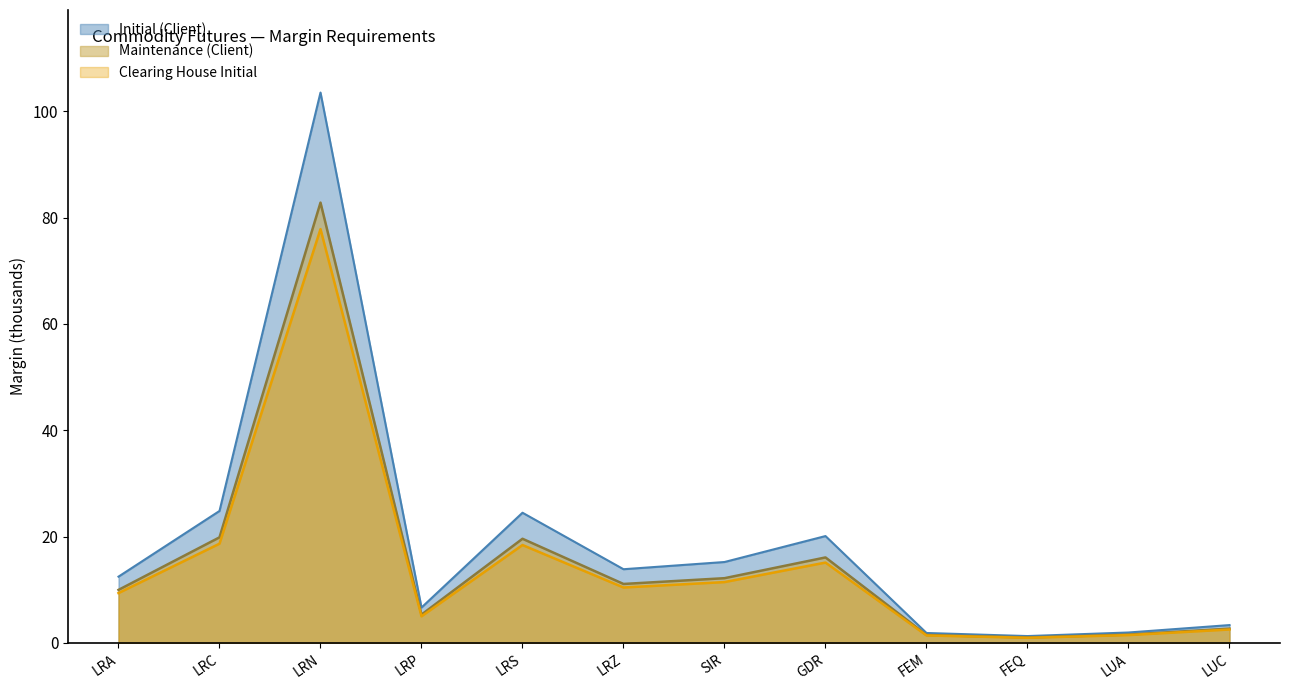

True or false: Clearing House Initial and Maintenance (Client) cross at least once.

False